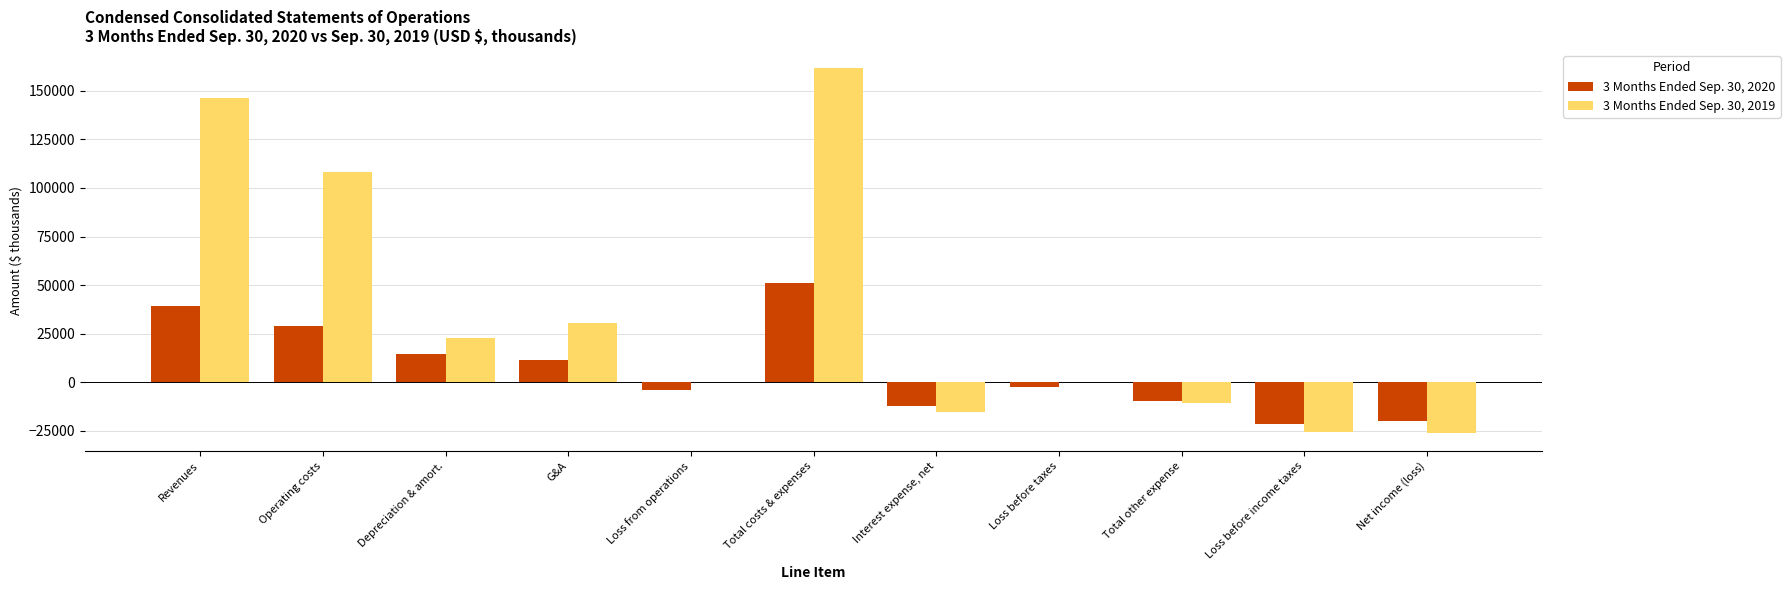

Are the bars horizontal?

No